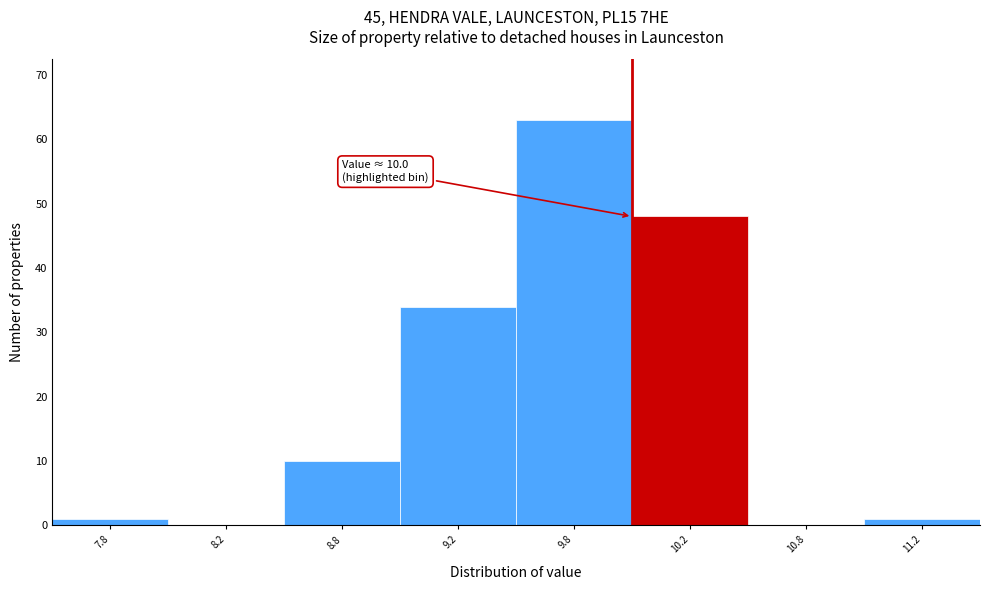

Reading left to right, transcribe all the data shown in this chart.

7.8=1	8.2=0	8.8=10	9.2=34	9.8=63	10.2=48	10.8=0	11.2=1